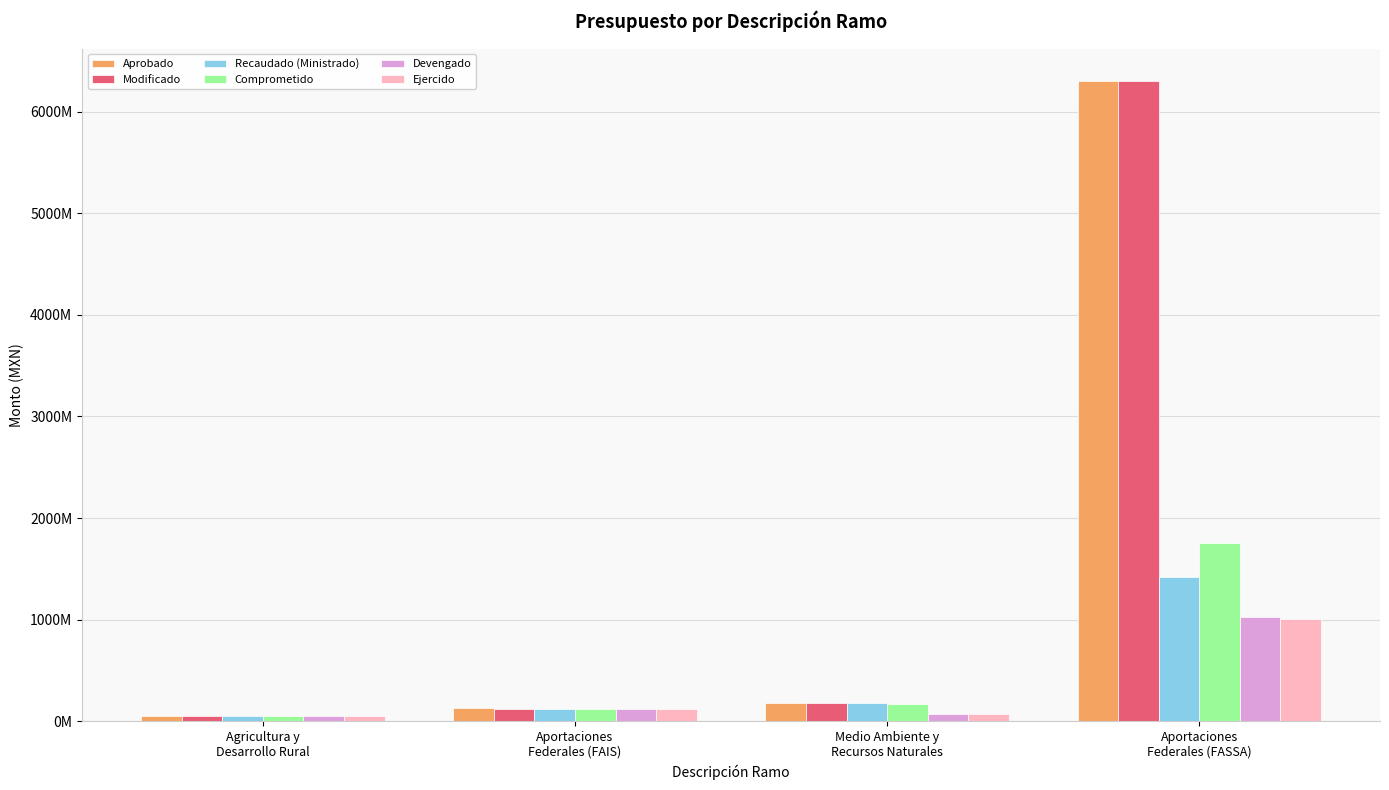

The Modificado series shows 75031363.3 at Medio Ambiente y
Recursos Naturales. True or false?

False